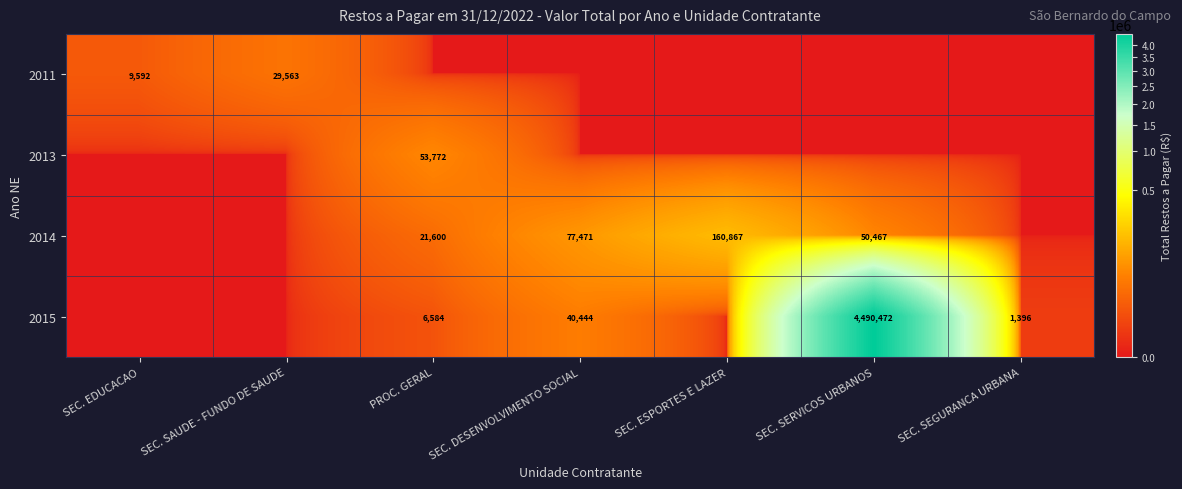

Count the number of categories in the chart.

7